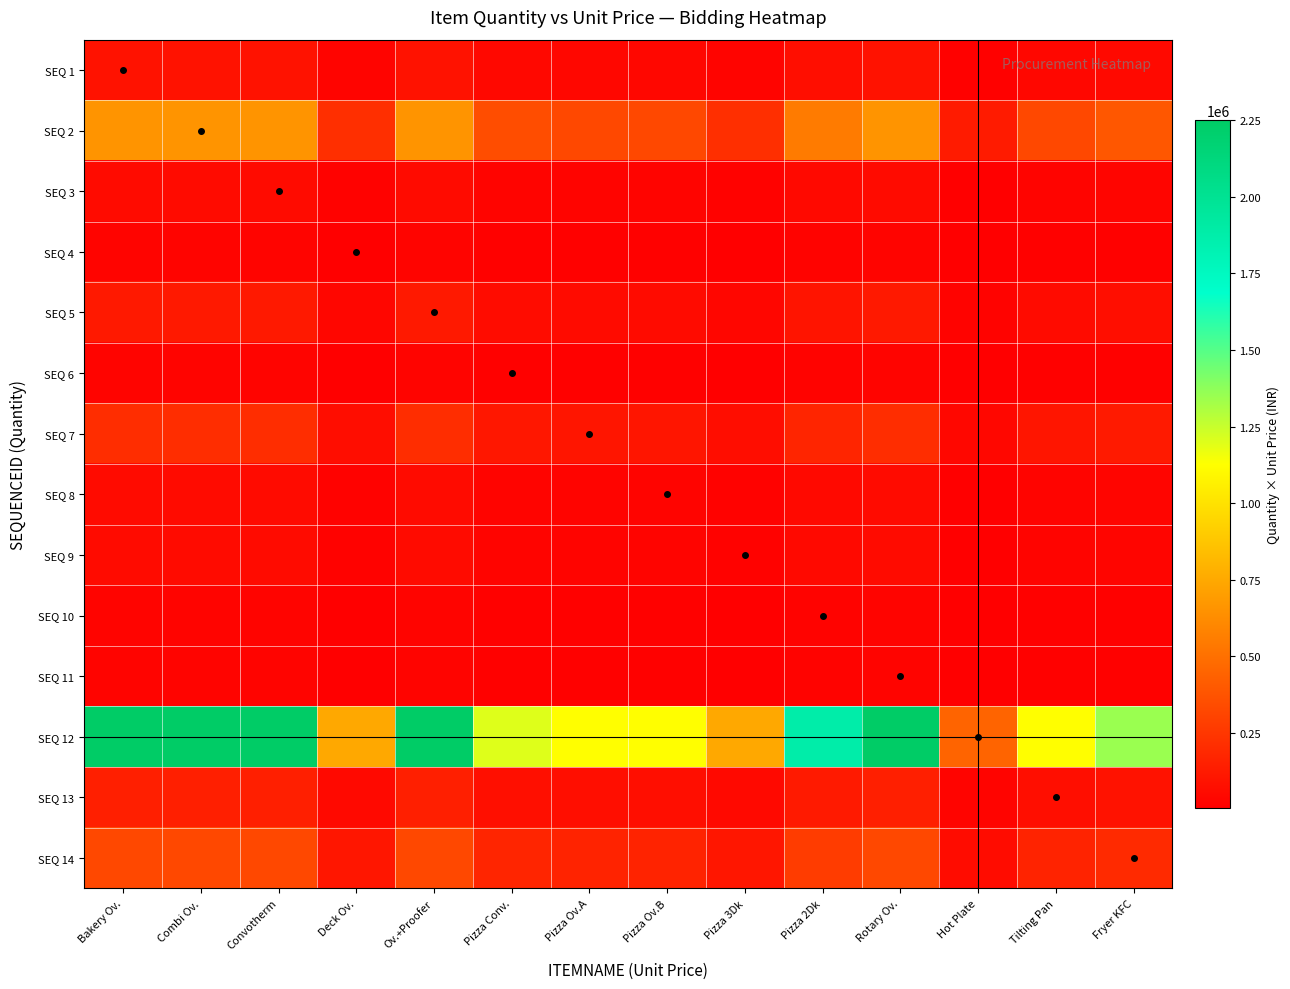

Reading left to right, list all the values displayed in this chart.

SEQ 1: Bakery Ov.=90000	Combi Ov.=90000	Convotherm=90000	Deck Ov.=30000	Ov.+Proofer=90000	Pizza Conv.=48000	Pizza Ov.A=45000	Pizza Ov.B=45000	Pizza 3Dk=30000	Pizza 2Dk=75000	Rotary Ov.=90000	Hot Plate=18000	Tilting Pan=45000	Fryer KFC=54000
SEQ 2: Bakery Ov.=660000	Combi Ov.=660000	Convotherm=660000	Deck Ov.=220000	Ov.+Proofer=660000	Pizza Conv.=352000	Pizza Ov.A=330000	Pizza Ov.B=330000	Pizza 3Dk=220000	Pizza 2Dk=550000	Rotary Ov.=660000	Hot Plate=132000	Tilting Pan=330000	Fryer KFC=396000
SEQ 3: Bakery Ov.=60000	Combi Ov.=60000	Convotherm=60000	Deck Ov.=20000	Ov.+Proofer=60000	Pizza Conv.=32000	Pizza Ov.A=30000	Pizza Ov.B=30000	Pizza 3Dk=20000	Pizza 2Dk=50000	Rotary Ov.=60000	Hot Plate=12000	Tilting Pan=30000	Fryer KFC=36000
SEQ 4: Bakery Ov.=30000	Combi Ov.=30000	Convotherm=30000	Deck Ov.=10000	Ov.+Proofer=30000	Pizza Conv.=16000	Pizza Ov.A=15000	Pizza Ov.B=15000	Pizza 3Dk=10000	Pizza 2Dk=25000	Rotary Ov.=30000	Hot Plate=6000	Tilting Pan=15000	Fryer KFC=18000
SEQ 5: Bakery Ov.=120000	Combi Ov.=120000	Convotherm=120000	Deck Ov.=40000	Ov.+Proofer=120000	Pizza Conv.=64000	Pizza Ov.A=60000	Pizza Ov.B=60000	Pizza 3Dk=40000	Pizza 2Dk=100000	Rotary Ov.=120000	Hot Plate=24000	Tilting Pan=60000	Fryer KFC=72000
SEQ 6: Bakery Ov.=30000	Combi Ov.=30000	Convotherm=30000	Deck Ov.=10000	Ov.+Proofer=30000	Pizza Conv.=16000	Pizza Ov.A=15000	Pizza Ov.B=15000	Pizza 3Dk=10000	Pizza 2Dk=25000	Rotary Ov.=30000	Hot Plate=6000	Tilting Pan=15000	Fryer KFC=18000
SEQ 7: Bakery Ov.=210000	Combi Ov.=210000	Convotherm=210000	Deck Ov.=70000	Ov.+Proofer=210000	Pizza Conv.=112000	Pizza Ov.A=105000	Pizza Ov.B=105000	Pizza 3Dk=70000	Pizza 2Dk=175000	Rotary Ov.=210000	Hot Plate=42000	Tilting Pan=105000	Fryer KFC=126000
SEQ 8: Bakery Ov.=60000	Combi Ov.=60000	Convotherm=60000	Deck Ov.=20000	Ov.+Proofer=60000	Pizza Conv.=32000	Pizza Ov.A=30000	Pizza Ov.B=30000	Pizza 3Dk=20000	Pizza 2Dk=50000	Rotary Ov.=60000	Hot Plate=12000	Tilting Pan=30000	Fryer KFC=36000
SEQ 9: Bakery Ov.=60000	Combi Ov.=60000	Convotherm=60000	Deck Ov.=20000	Ov.+Proofer=60000	Pizza Conv.=32000	Pizza Ov.A=30000	Pizza Ov.B=30000	Pizza 3Dk=20000	Pizza 2Dk=50000	Rotary Ov.=60000	Hot Plate=12000	Tilting Pan=30000	Fryer KFC=36000
SEQ 10: Bakery Ov.=30000	Combi Ov.=30000	Convotherm=30000	Deck Ov.=10000	Ov.+Proofer=30000	Pizza Conv.=16000	Pizza Ov.A=15000	Pizza Ov.B=15000	Pizza 3Dk=10000	Pizza 2Dk=25000	Rotary Ov.=30000	Hot Plate=6000	Tilting Pan=15000	Fryer KFC=18000
SEQ 11: Bakery Ov.=30000	Combi Ov.=30000	Convotherm=30000	Deck Ov.=10000	Ov.+Proofer=30000	Pizza Conv.=16000	Pizza Ov.A=15000	Pizza Ov.B=15000	Pizza 3Dk=10000	Pizza 2Dk=25000	Rotary Ov.=30000	Hot Plate=6000	Tilting Pan=15000	Fryer KFC=18000
SEQ 12: Bakery Ov.=2250000	Combi Ov.=2250000	Convotherm=2250000	Deck Ov.=750000	Ov.+Proofer=2250000	Pizza Conv.=1200000	Pizza Ov.A=1125000	Pizza Ov.B=1125000	Pizza 3Dk=750000	Pizza 2Dk=1875000	Rotary Ov.=2250000	Hot Plate=450000	Tilting Pan=1125000	Fryer KFC=1350000
SEQ 13: Bakery Ov.=150000	Combi Ov.=150000	Convotherm=150000	Deck Ov.=50000	Ov.+Proofer=150000	Pizza Conv.=80000	Pizza Ov.A=75000	Pizza Ov.B=75000	Pizza 3Dk=50000	Pizza 2Dk=125000	Rotary Ov.=150000	Hot Plate=30000	Tilting Pan=75000	Fryer KFC=90000
SEQ 14: Bakery Ov.=330000	Combi Ov.=330000	Convotherm=330000	Deck Ov.=110000	Ov.+Proofer=330000	Pizza Conv.=176000	Pizza Ov.A=165000	Pizza Ov.B=165000	Pizza 3Dk=110000	Pizza 2Dk=275000	Rotary Ov.=330000	Hot Plate=66000	Tilting Pan=165000	Fryer KFC=198000